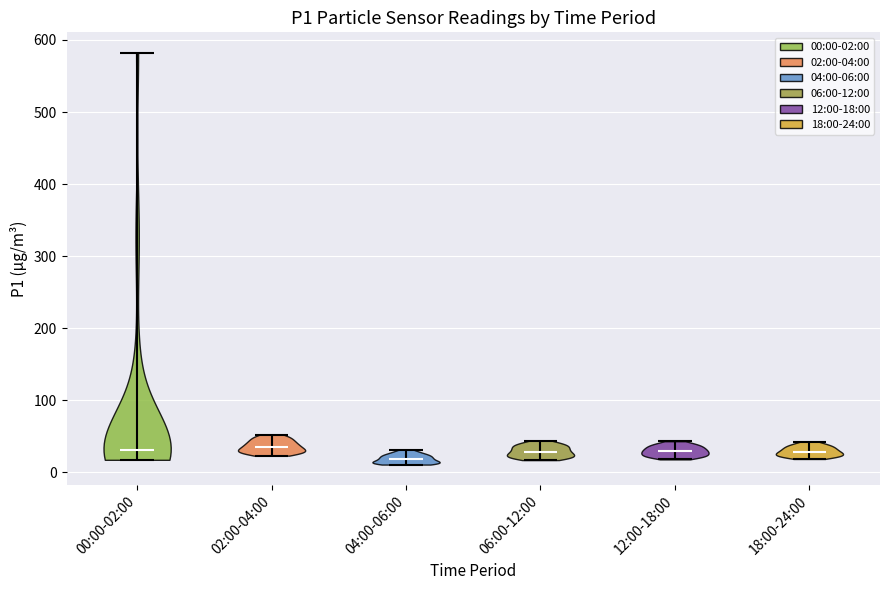

Where does the median line of the violin for 18:00-24:00 sit on the y-axis? The values are not printed on the chart, so give them approximately, as read against the axis.

30